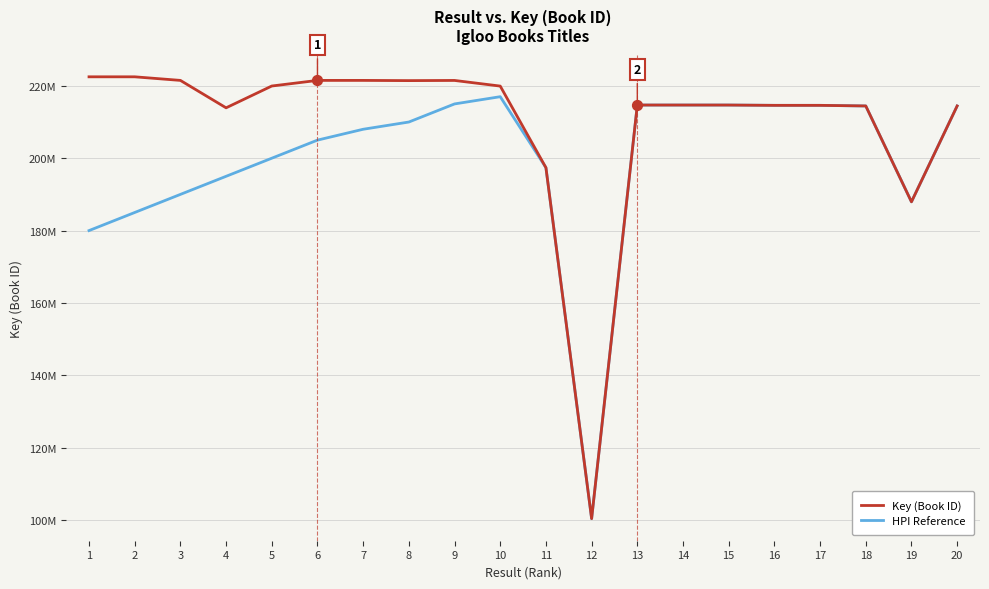

Which series has the largest total across all categories?

Key (Book ID)